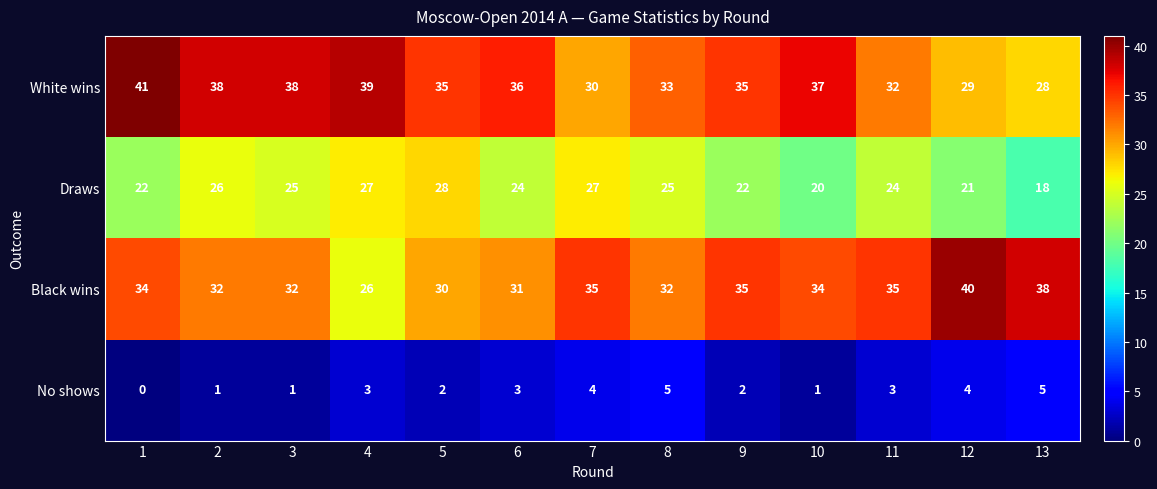

How many data points in Draws are less than 24?

5